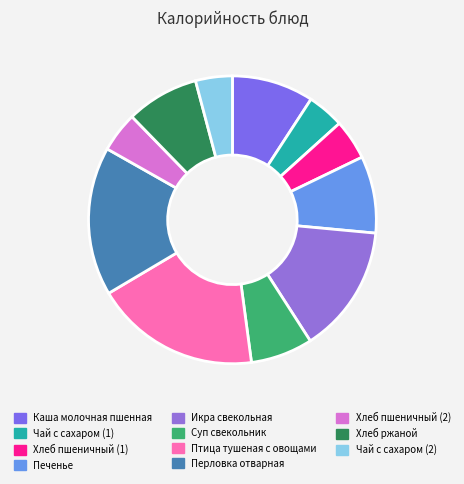

Is there any slice that represents more than half of the pie?

No